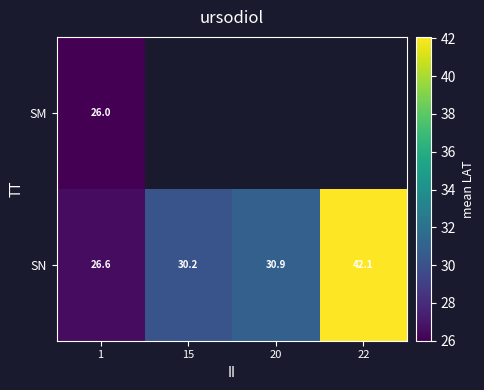

How many data points does each series have?

4